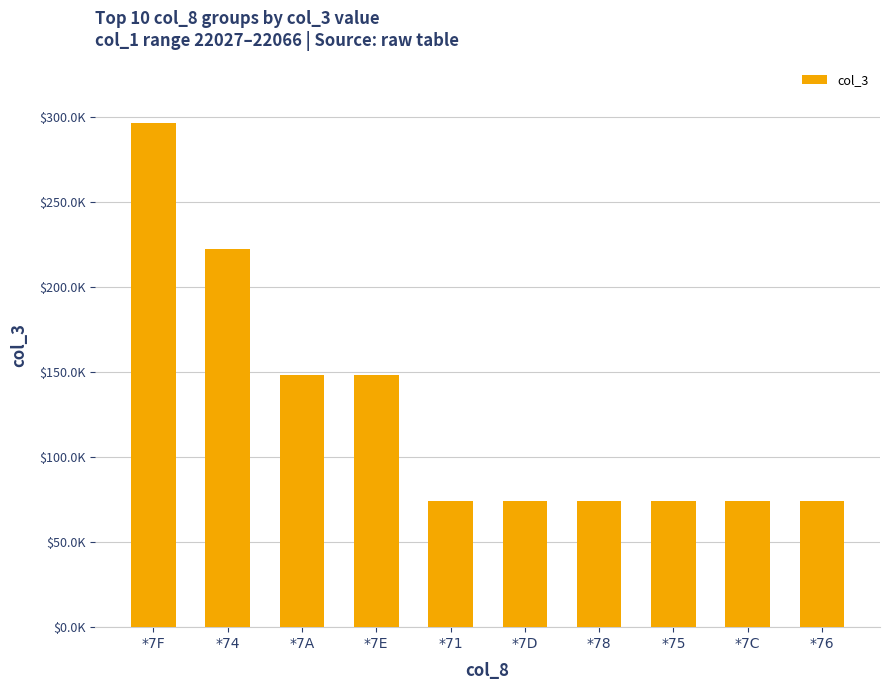

Approximately how many times larger is the value at *71 compared to *7C?

1.0